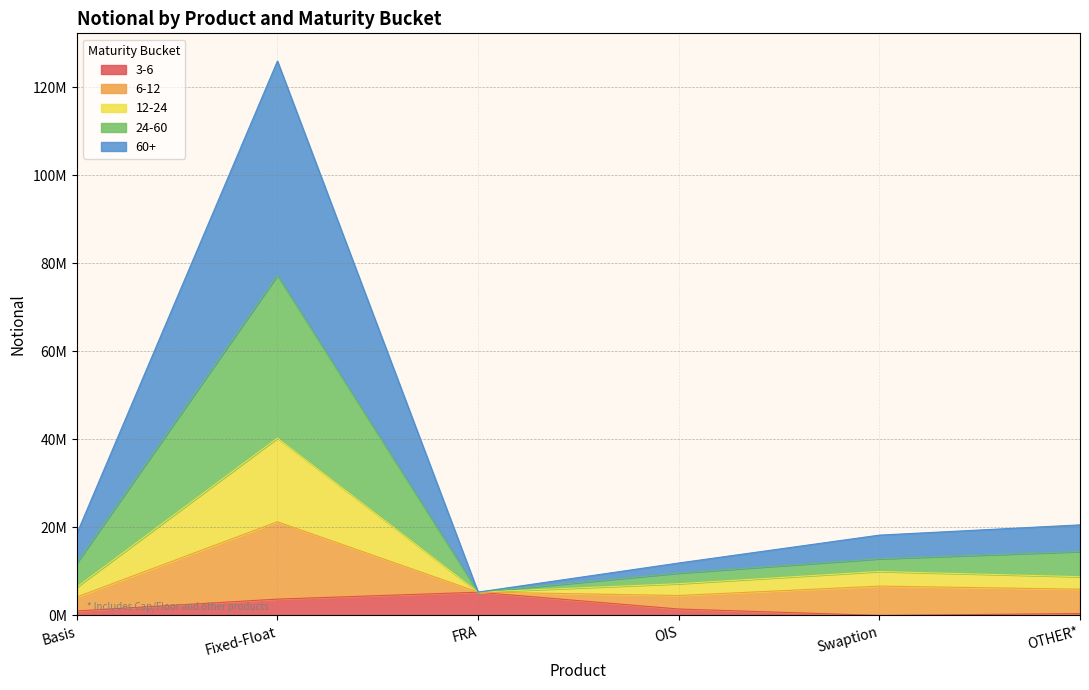

Count the number of categories in the chart.

6